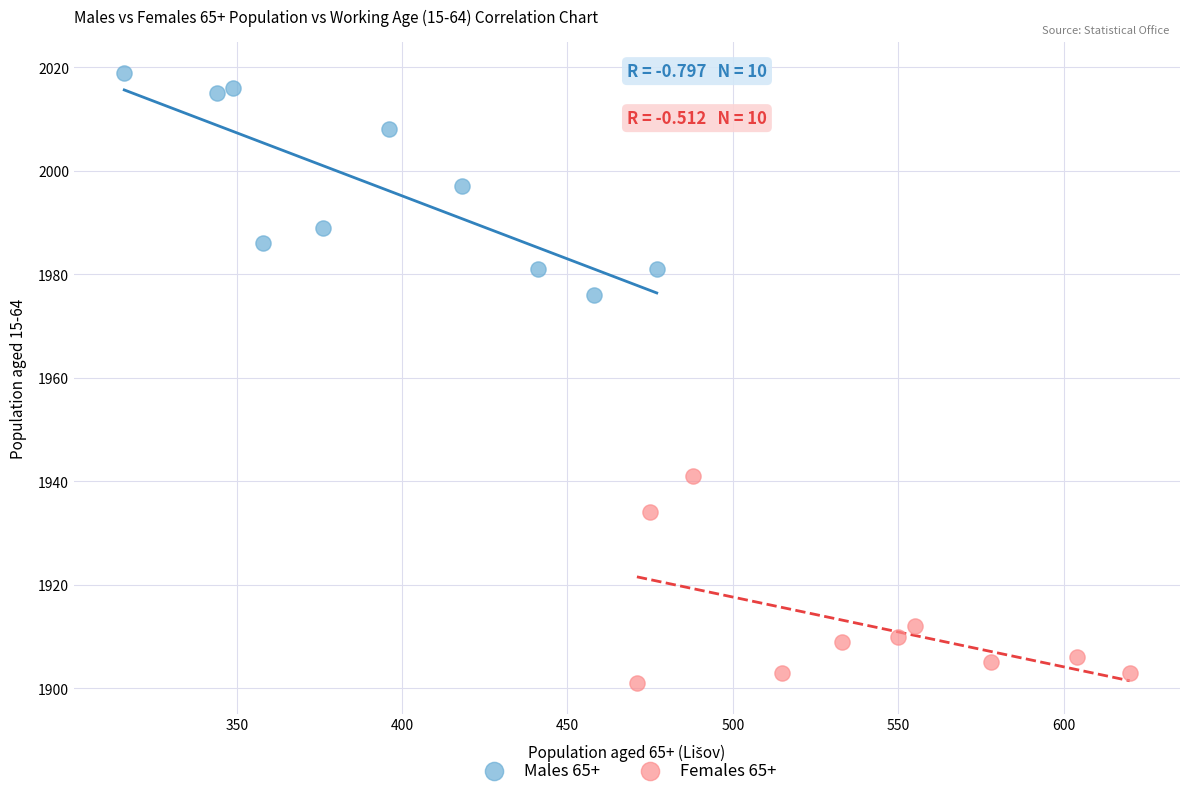

Which series reaches the maximum Y coordinate?

Males 65+